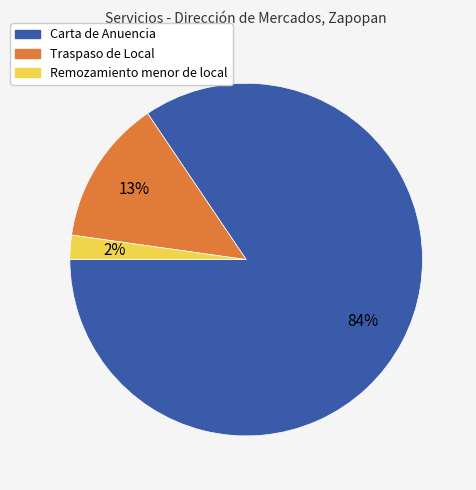

Is there a majority slice in this chart?

Yes